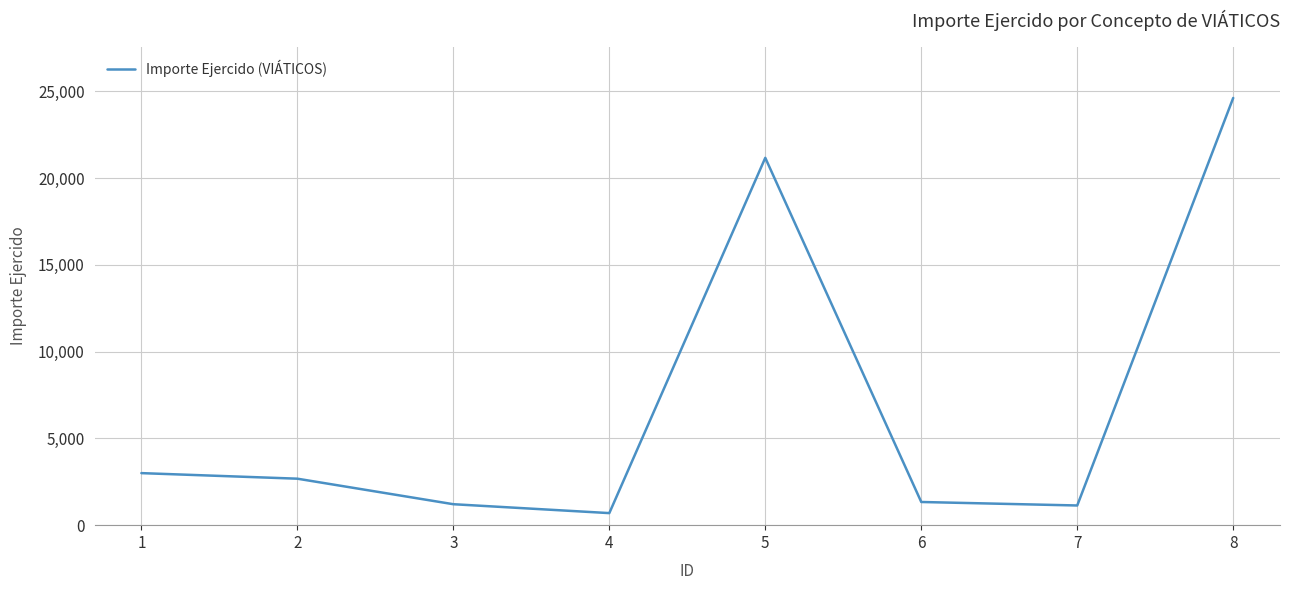

Does the chart display data point markers on the line(s)?

No